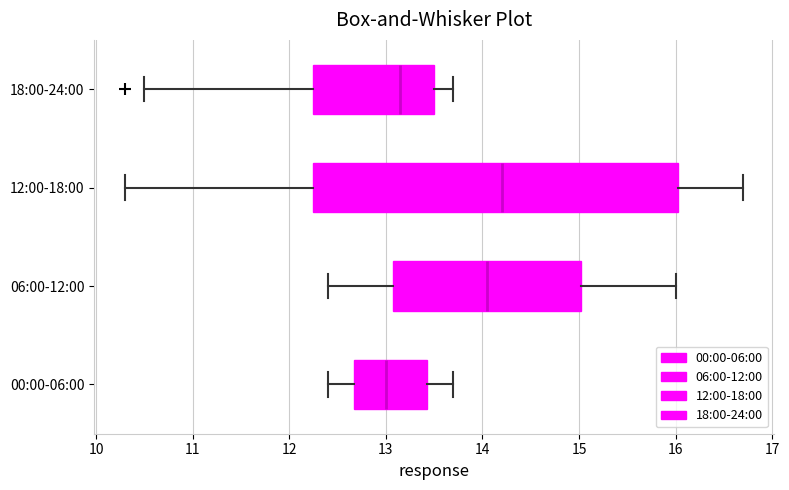

Where is the left edge of the box for 00:00-06:00 on the x-axis? The values are not printed on the chart, so give them approximately, as read against the axis.

12.7